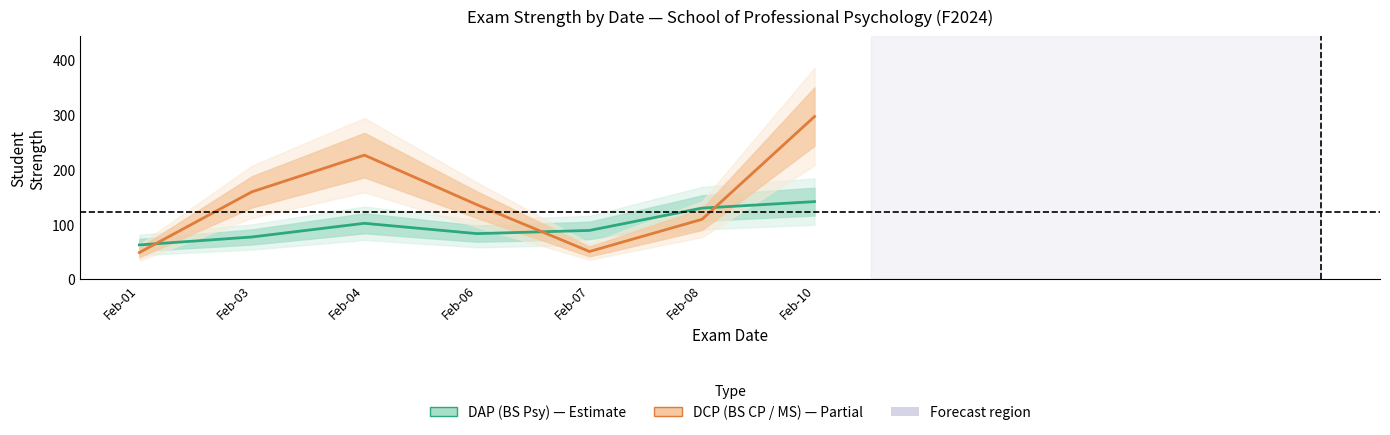

How many times do DAP (BS Psy) and DCP (BS CP / MS) cross each other?

3